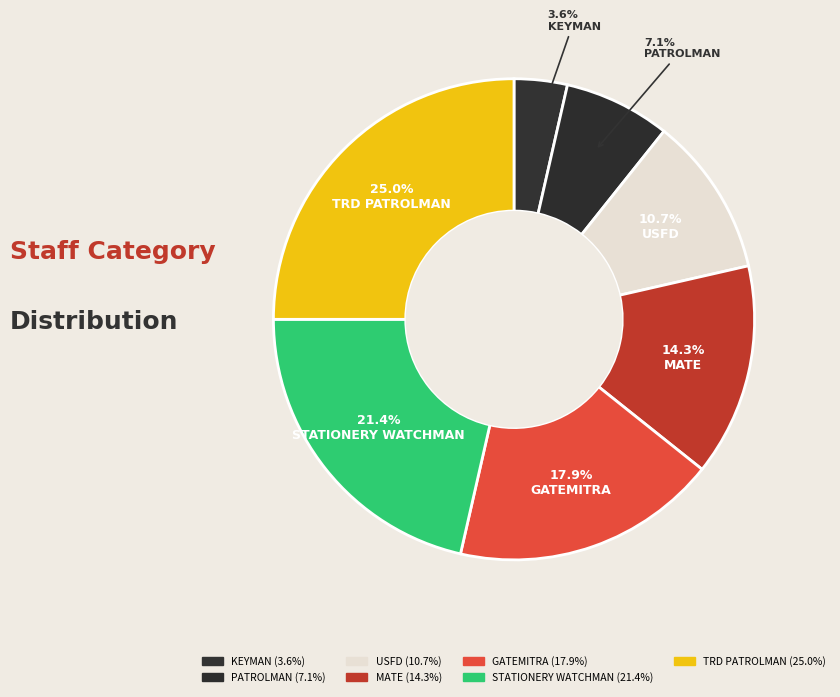

Which category has the smallest portion of the pie?

KEYMAN